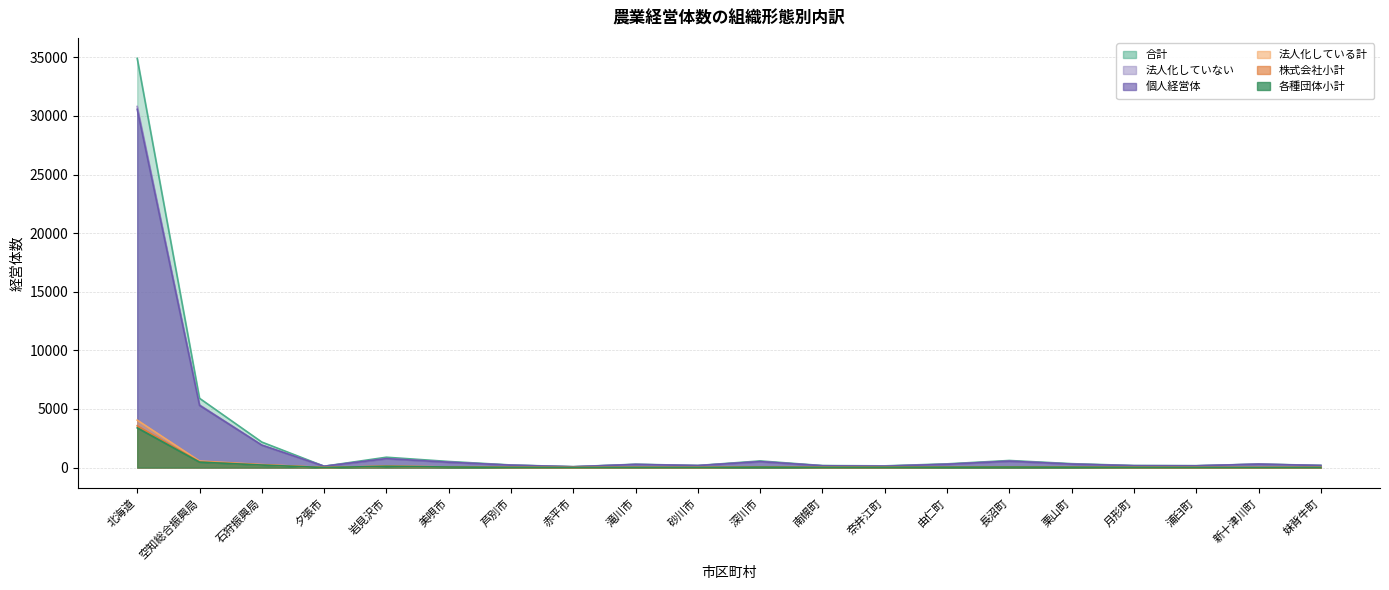

What is the difference between the second highest and second lowest values in the 合計 (col_3) series?

5796